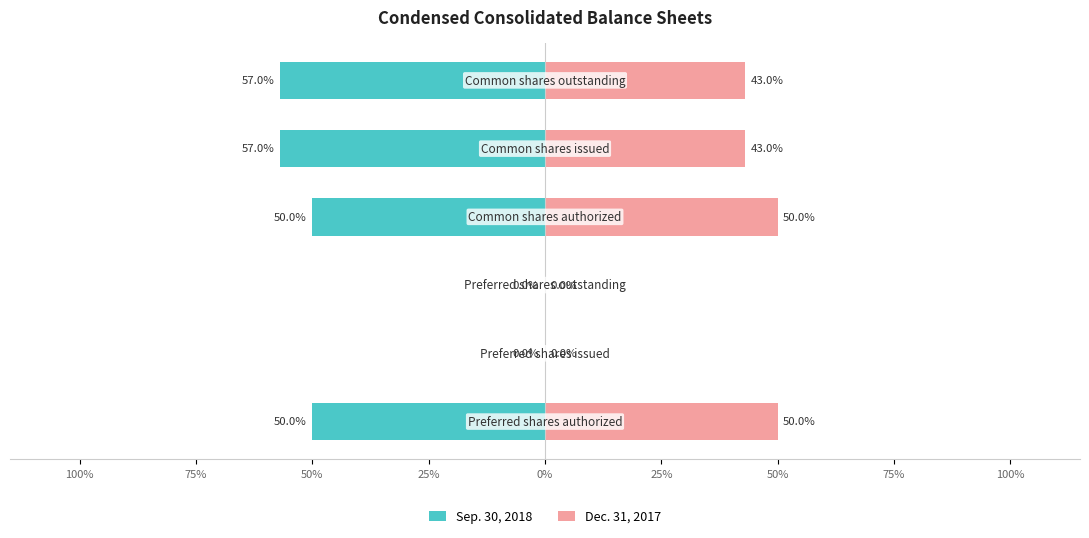

How many bars are there in each group?

2